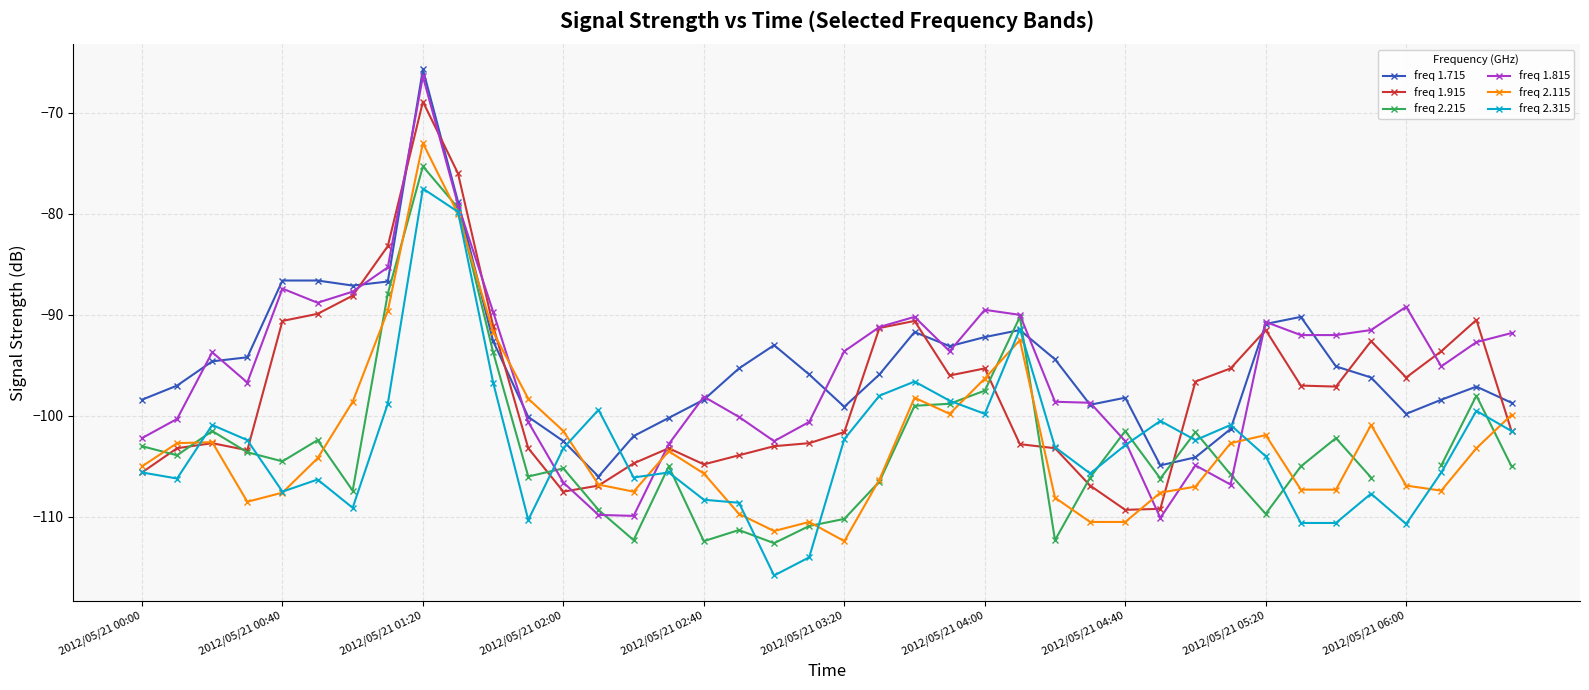

Which series has the widest spread of values?

freq 1.815